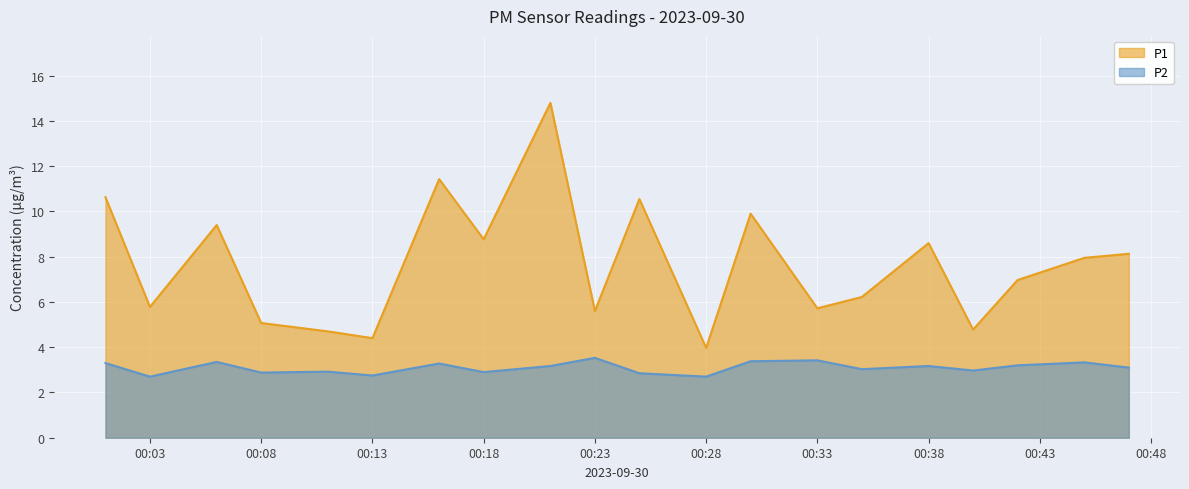

Reading left to right, what are all the values shown in this chart?

P1: 00:01=10.6	00:03=5.8	00:06=9.4	00:08=5.1	00:11=4.7	00:13=4.4	00:16=11.4	00:18=8.8	00:21=14.8	00:23=5.6	00:25=10.6	00:28=4.0	00:30=9.9	00:33=5.7	00:35=6.2	00:38=8.6	00:40=4.8	00:42=7.0	00:45=8.0	00:47=8.1
P2: 00:01=3.3	00:03=2.7	00:06=3.4	00:08=2.9	00:11=2.9	00:13=2.8	00:16=3.3	00:18=2.9	00:21=3.2	00:23=3.5	00:25=2.9	00:28=2.7	00:30=3.4	00:33=3.4	00:35=3.0	00:38=3.2	00:40=3.0	00:42=3.2	00:45=3.3	00:47=3.1